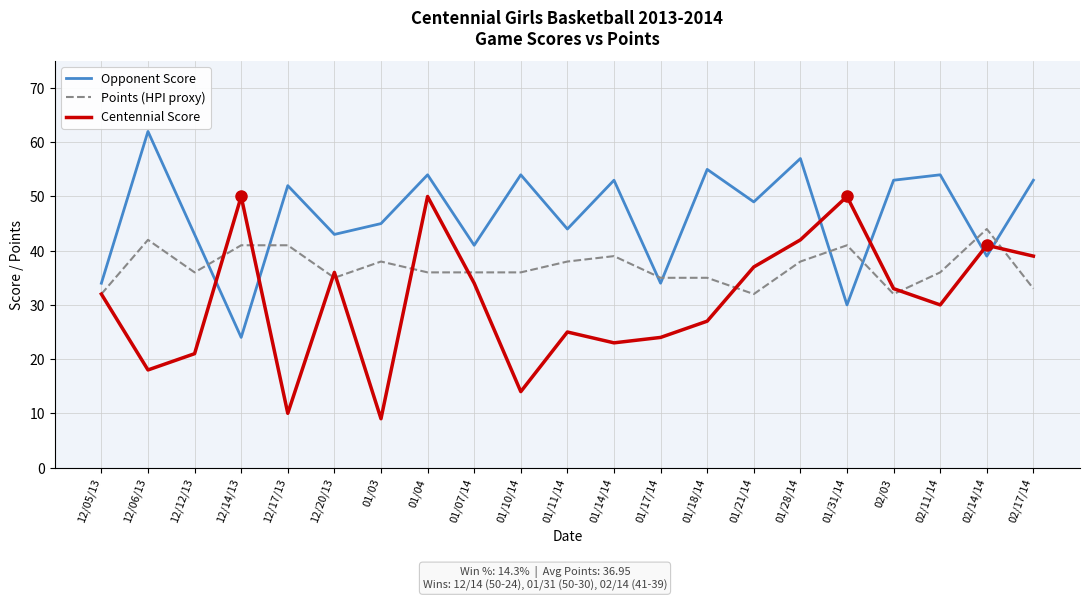

Which series has the largest total across all categories?

Opponent Score